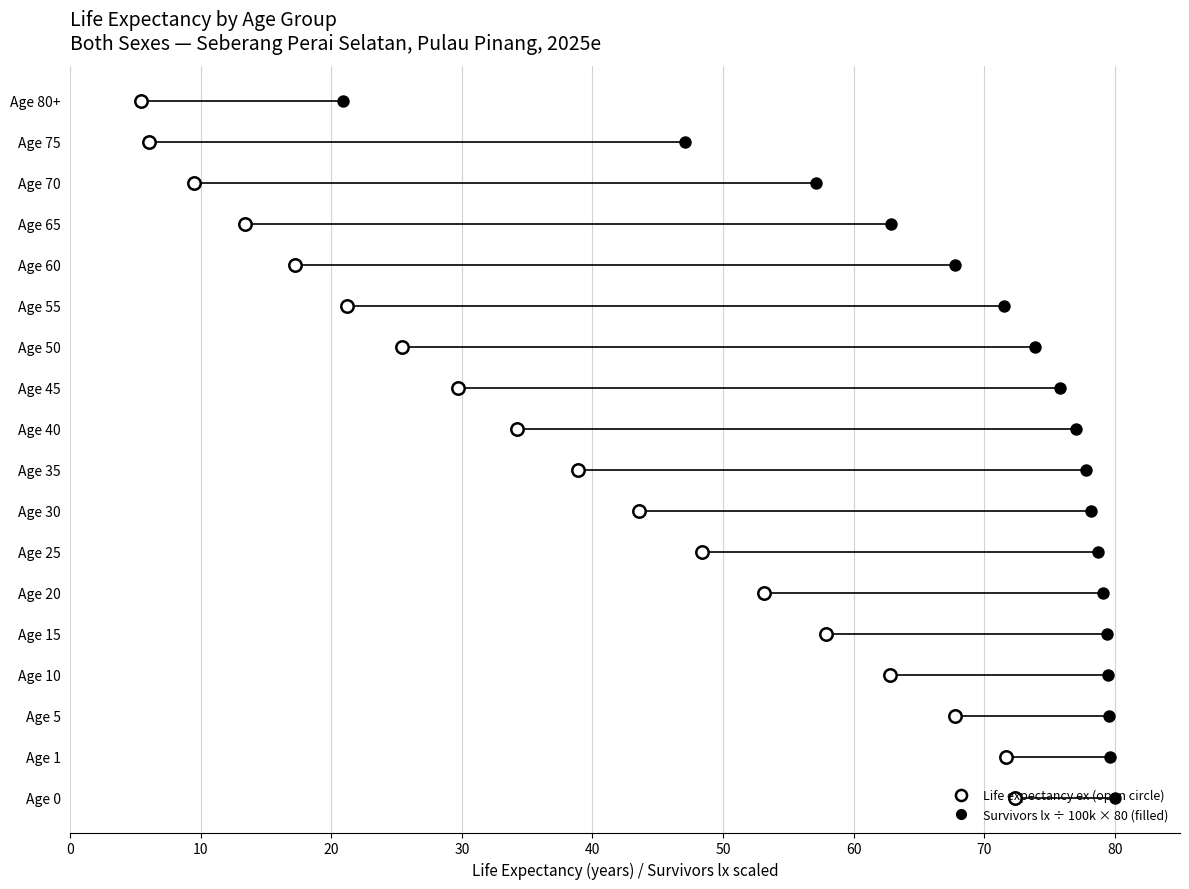

Is the value of Survivors lx (scaled) at 12 greater than the value of Life expectancy (ex) at 80?

Yes